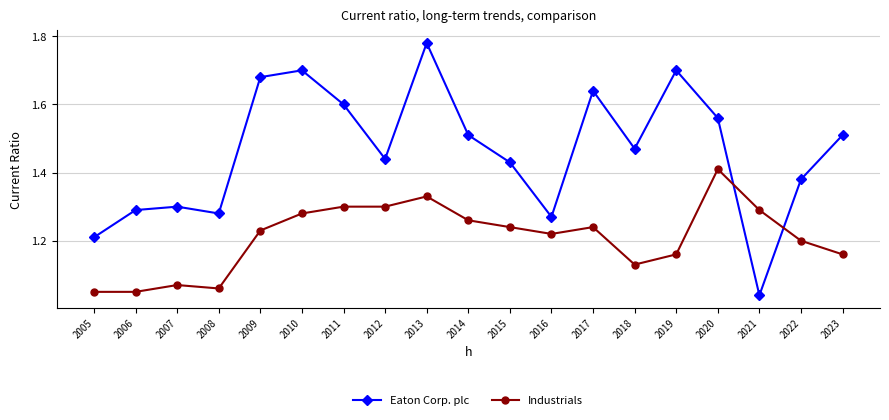

True or false: Eaton Corp. plc has a value of 2.1 at 2007.

False